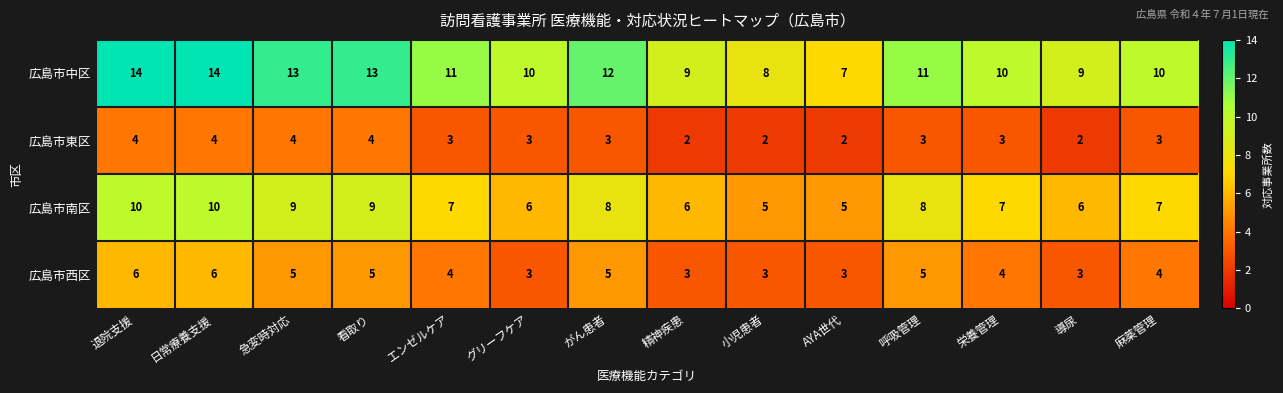

Is it true that 広島市東区 equals 3 at 退院支援?

False